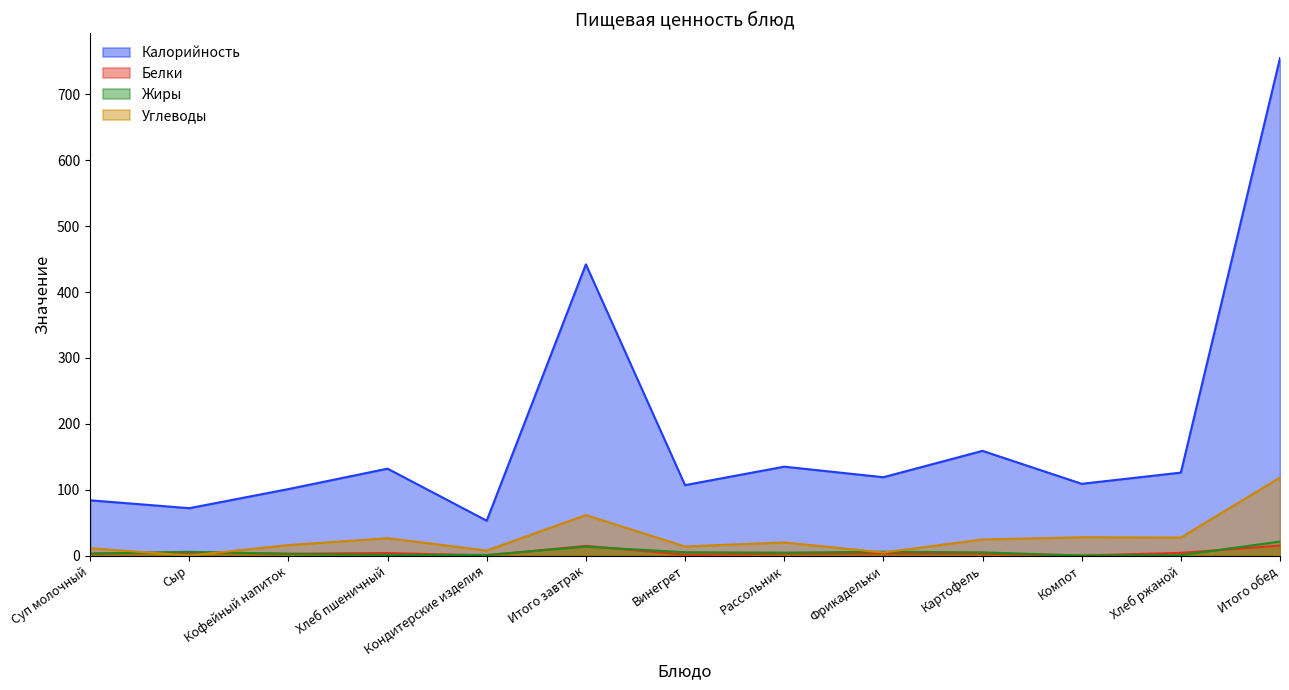

At how many categories does at least one series exceed 666?

1